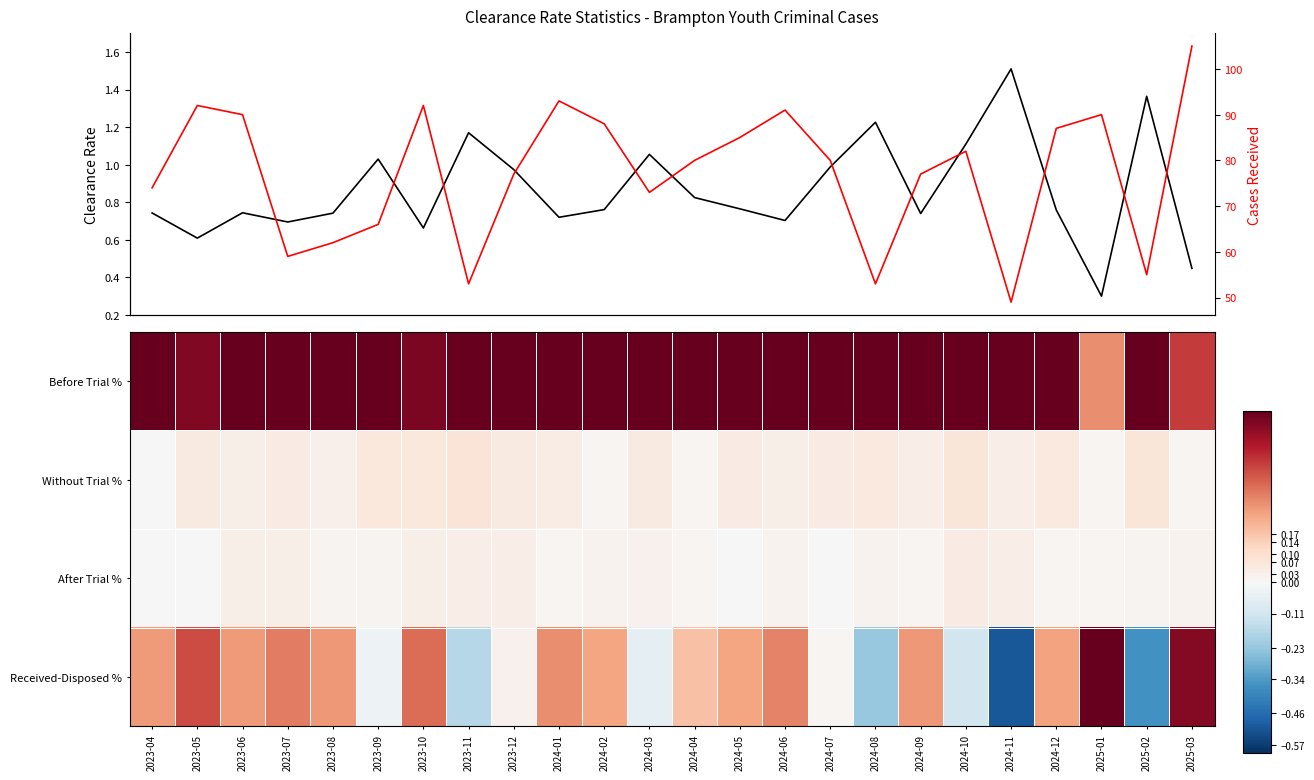

True or false: Cases Received has a value of 160.5 at 2023-10.

False